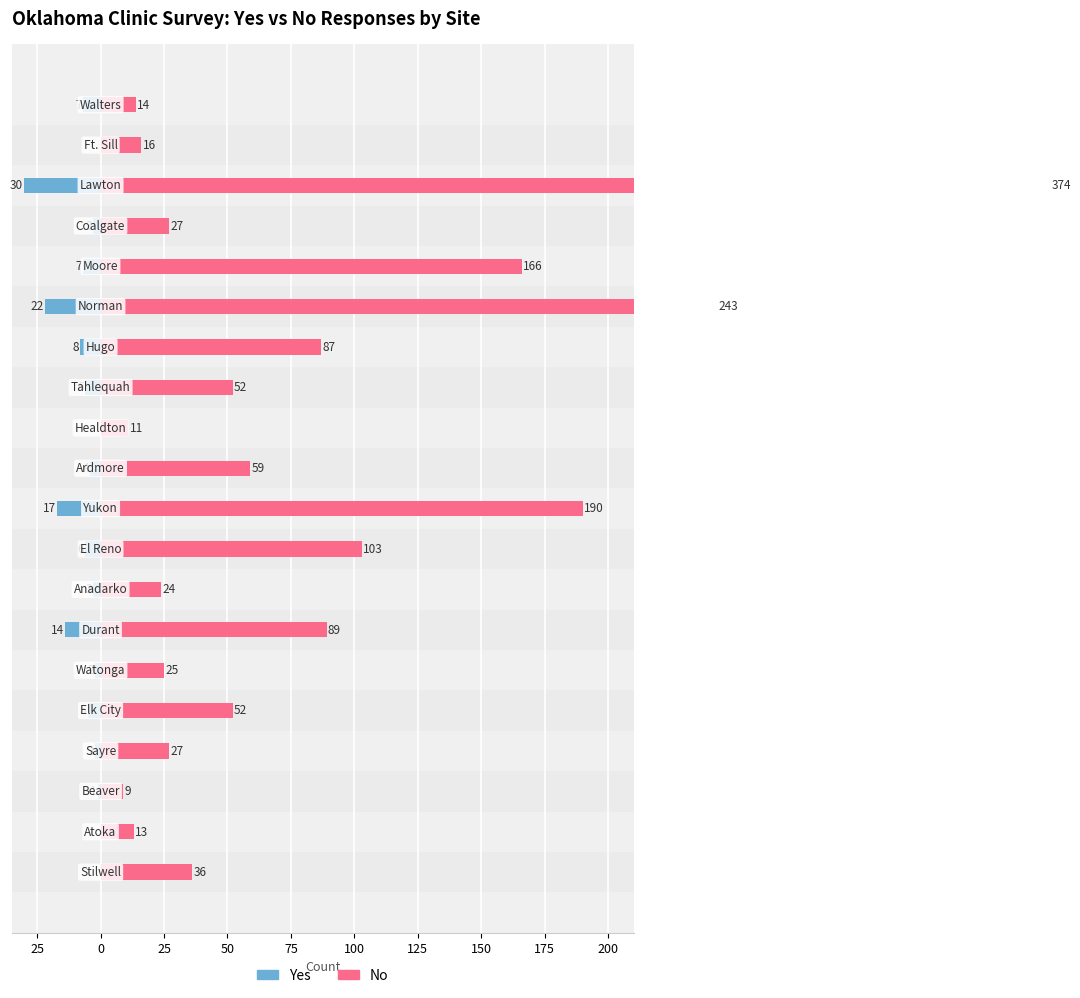

At 14, list the series in order from largest to smallest.

No, Yes